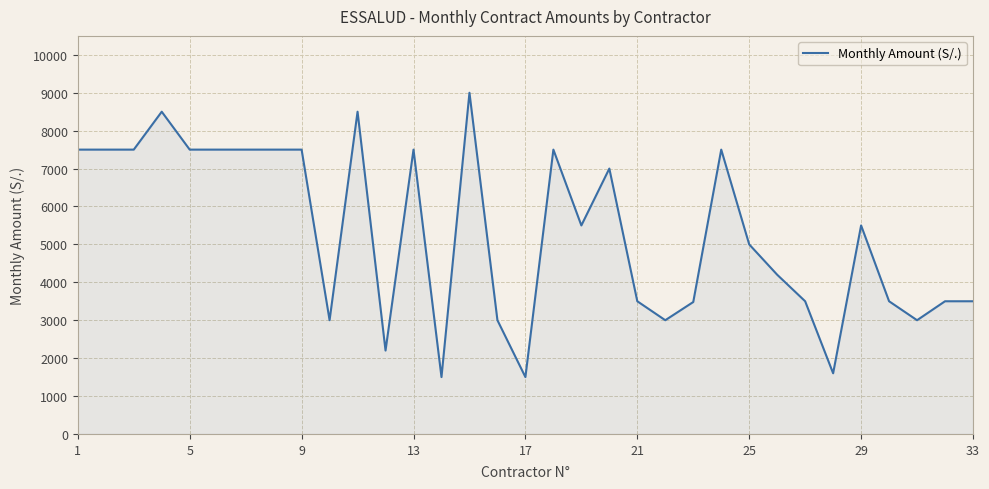

What is the difference between the maximum and minimum values?

7500